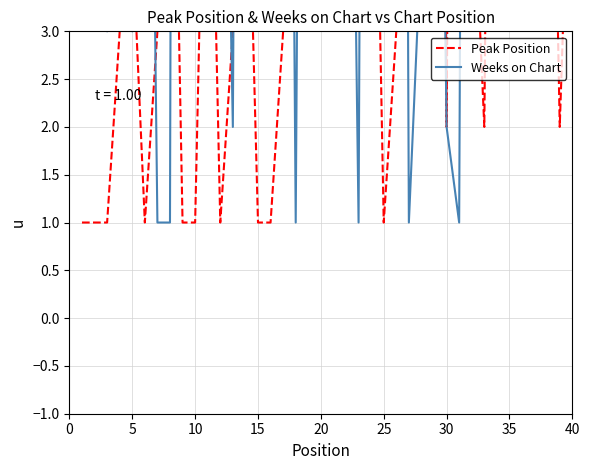

Where does the Peak Position series first go above 4?

35